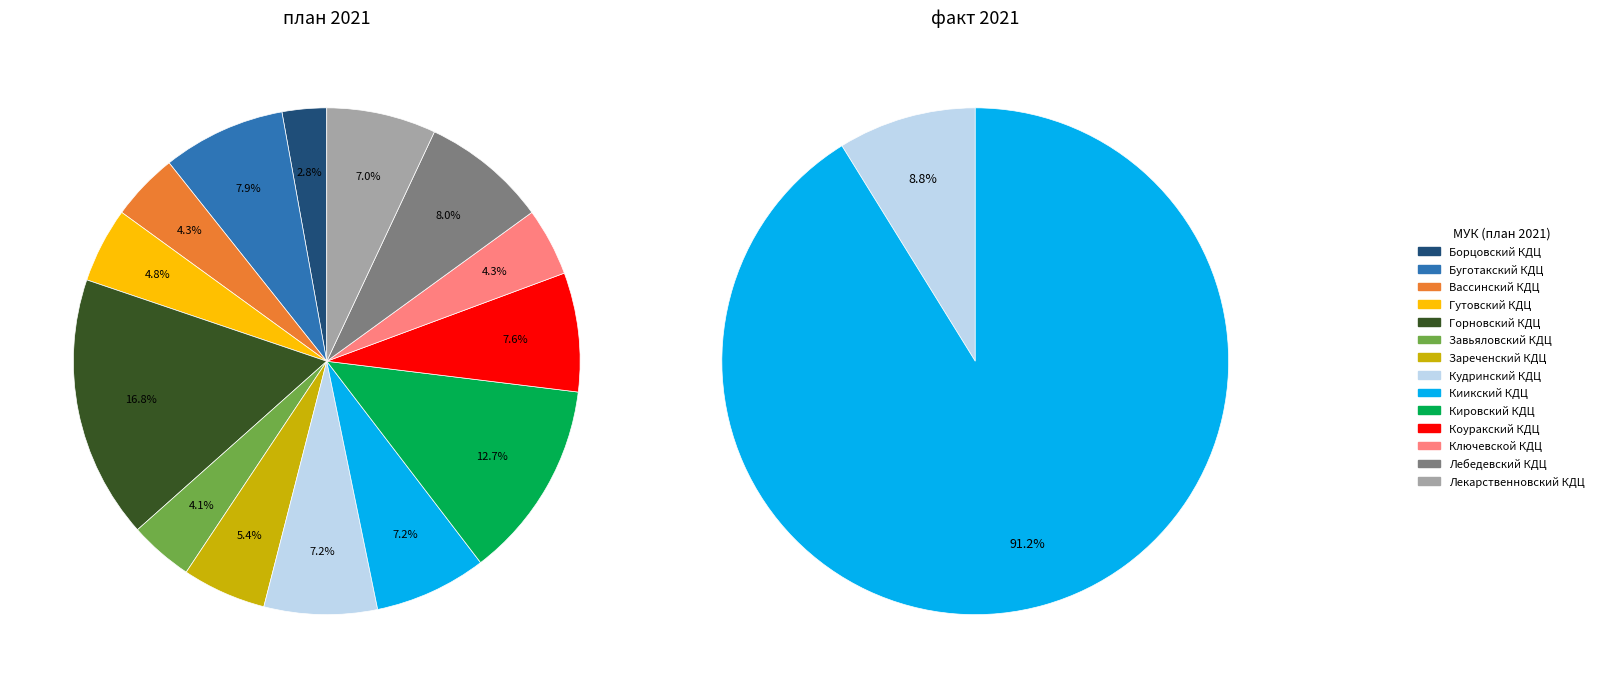

Which slice is the smallest?

Борцовский КДЦ